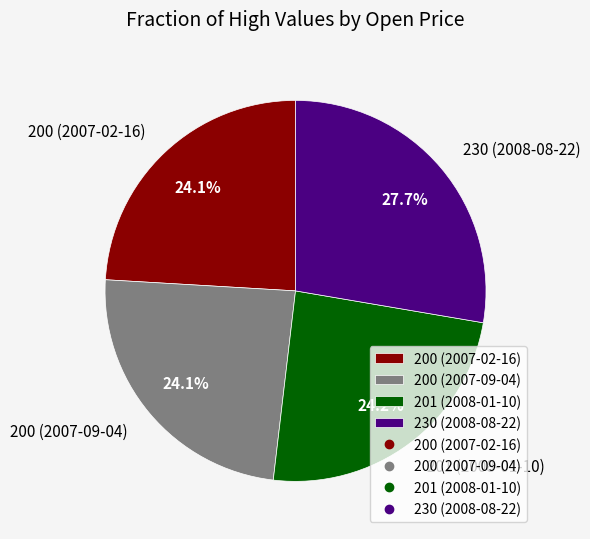

Approximately how many times larger is the value at 200 (2007-02-16) compared to 230 (2008-08-22)?

0.9